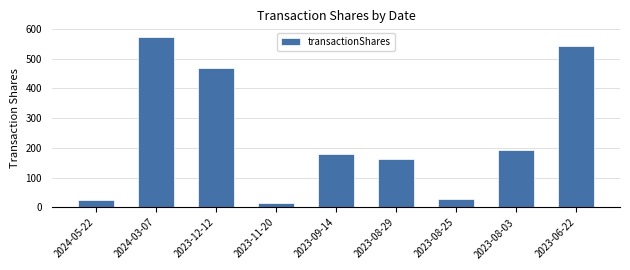

Is it true that the value at 2023-08-29 is 164?

True